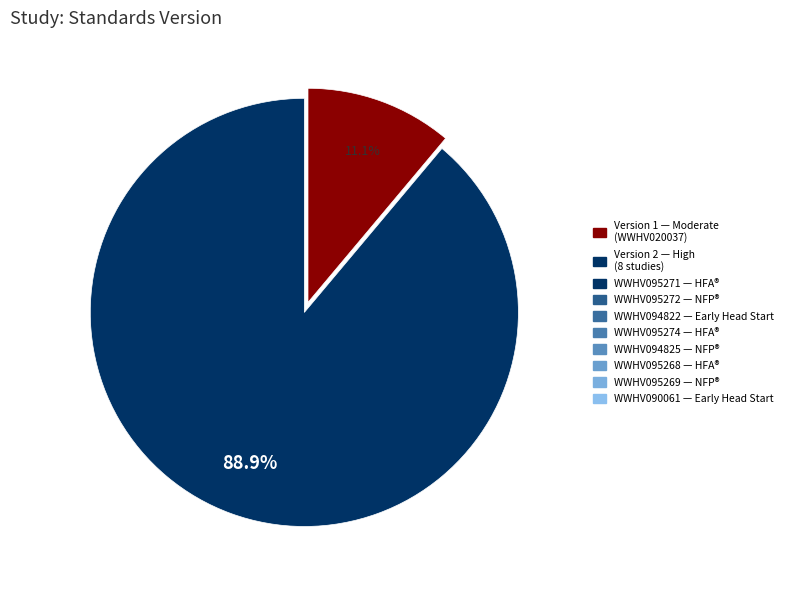

Is there a majority slice in this chart?

Yes